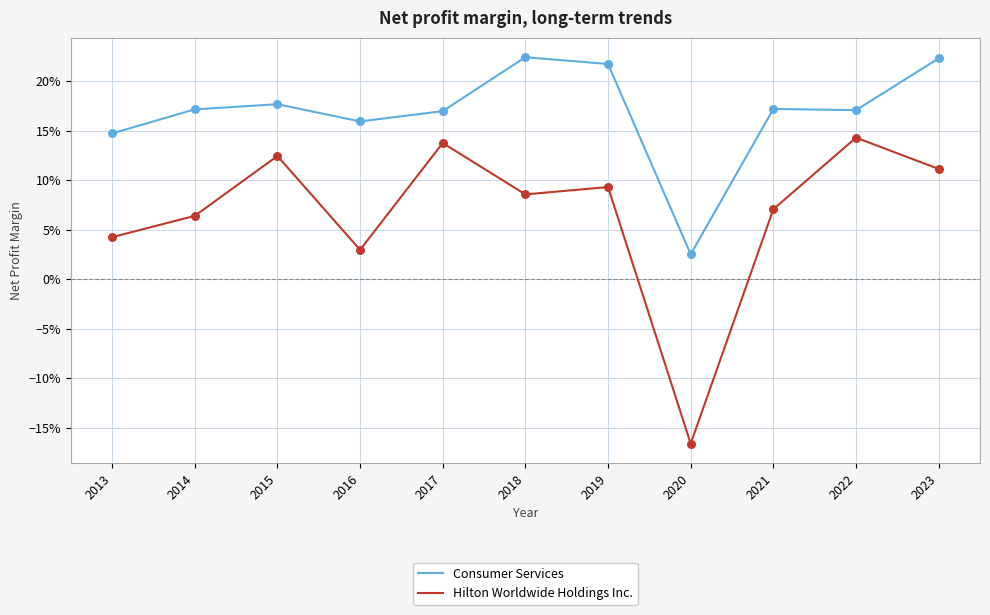

At how many categories does at least one series exceed 0?

11